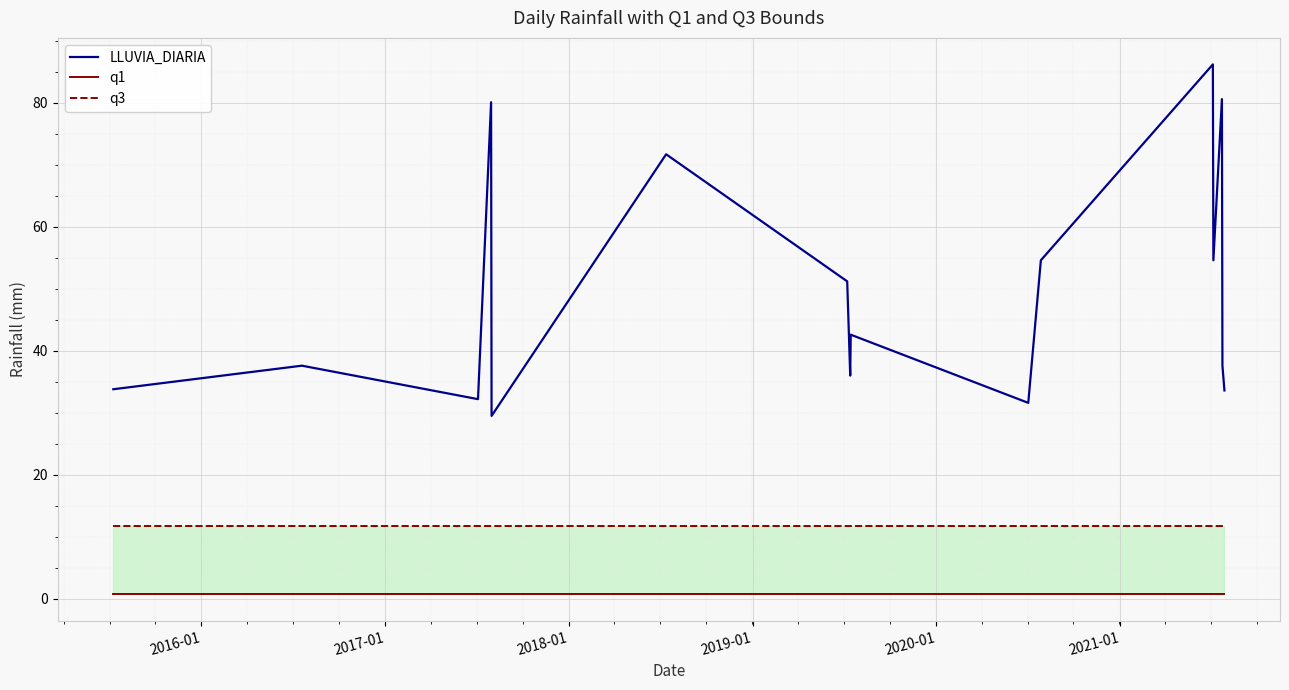

What is the lowest value of the LLUVIA_DIARIA series?

29.5